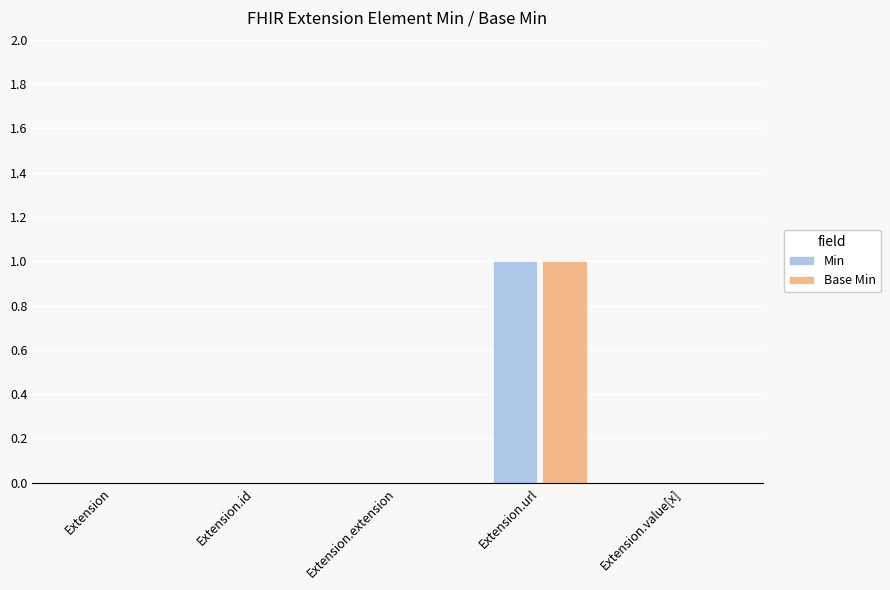

At which category is the sum across all series the highest?

Extension.url